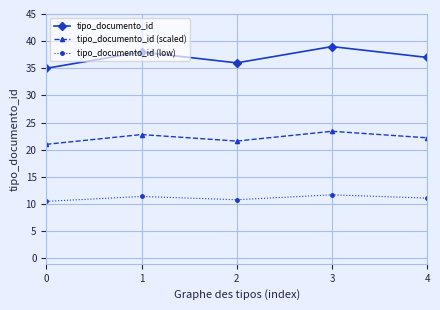

Does the chart display data point markers on the line(s)?

Yes